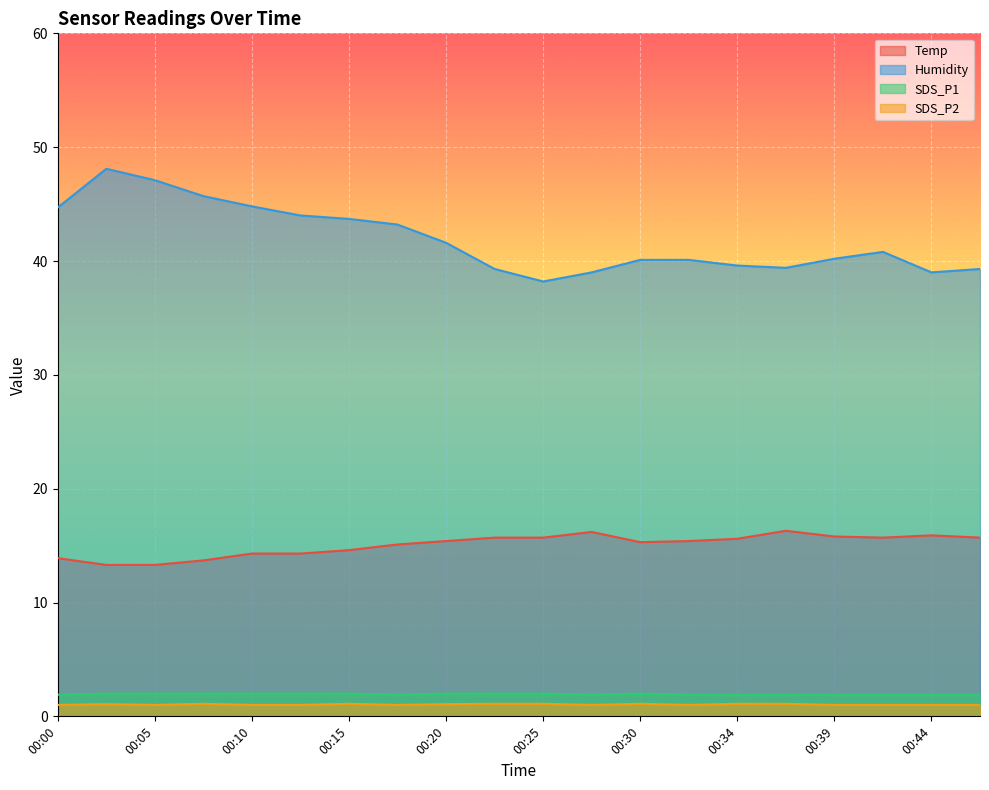

At how many categories does at least one series exceed 33?

20